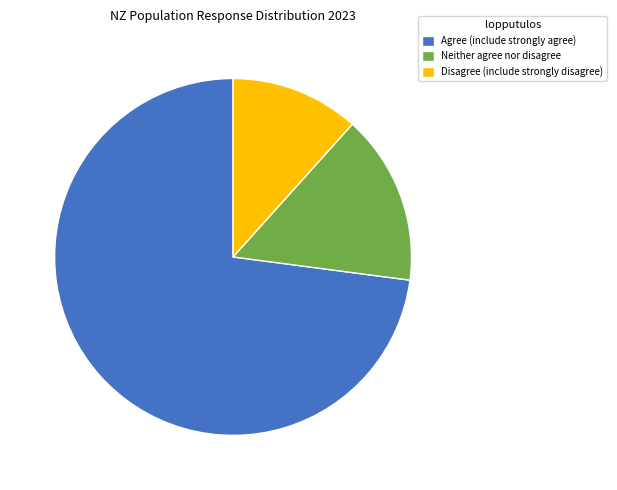

Rank the categories by value from highest to lowest.

Agree (include strongly agree), Neither agree nor disagree, Disagree (include strongly disagree)